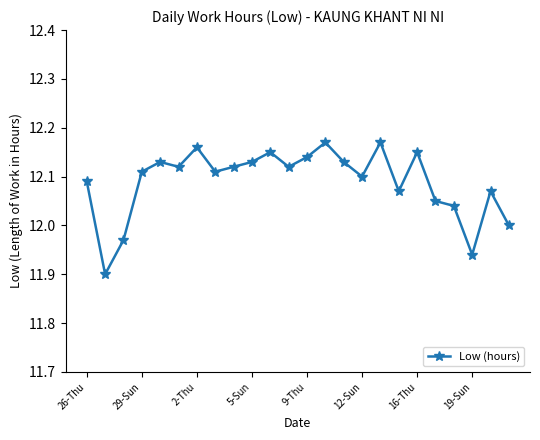

How many points are lower than both their immediate neighbors (excluding endpoints)?

7